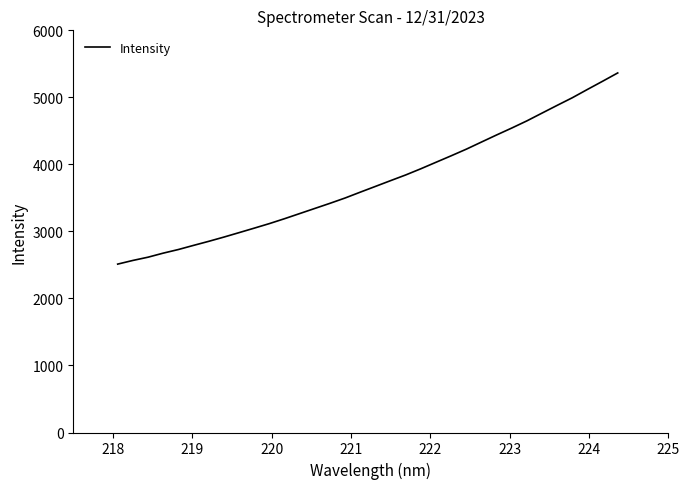

What is the smallest value displayed?

2512.2